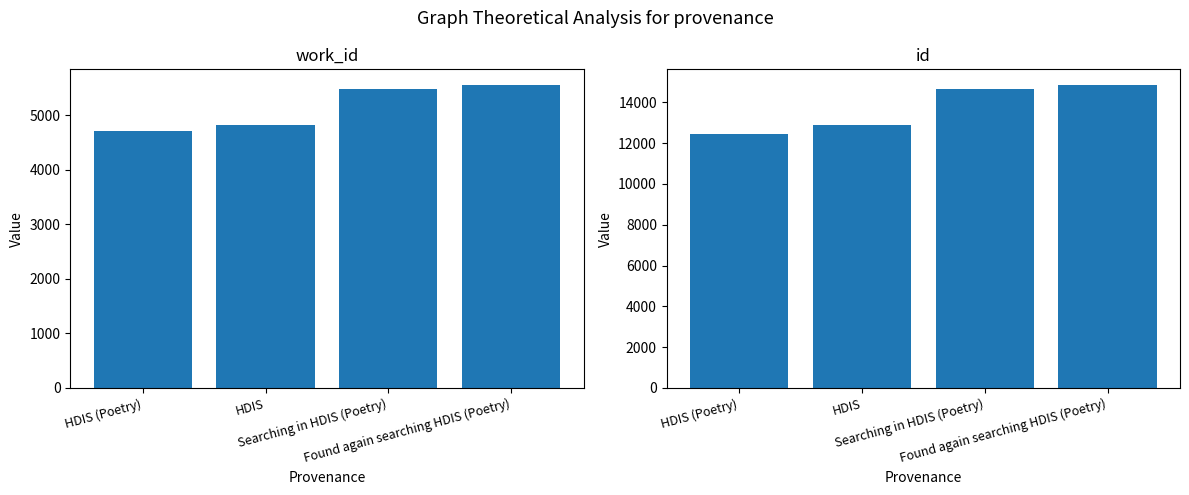

Which category has the lowest value in the id series?

HDIS (Poetry)